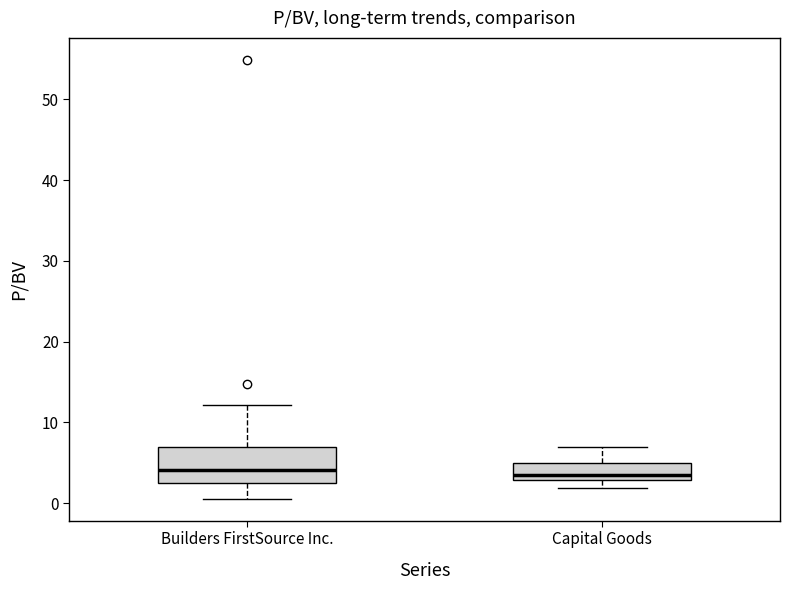

Which box is the tallest, from its lower edge to its upper edge?

Builders FirstSource Inc.